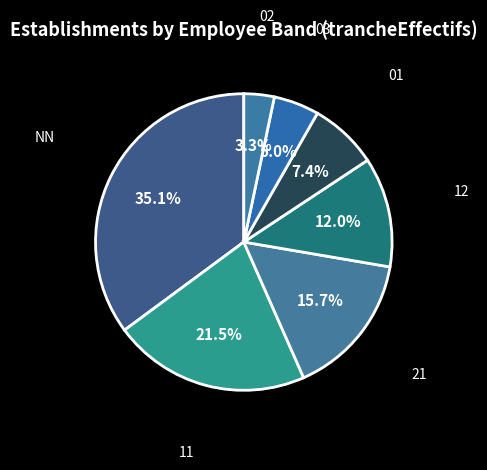

Count the number of slices in the pie.

7